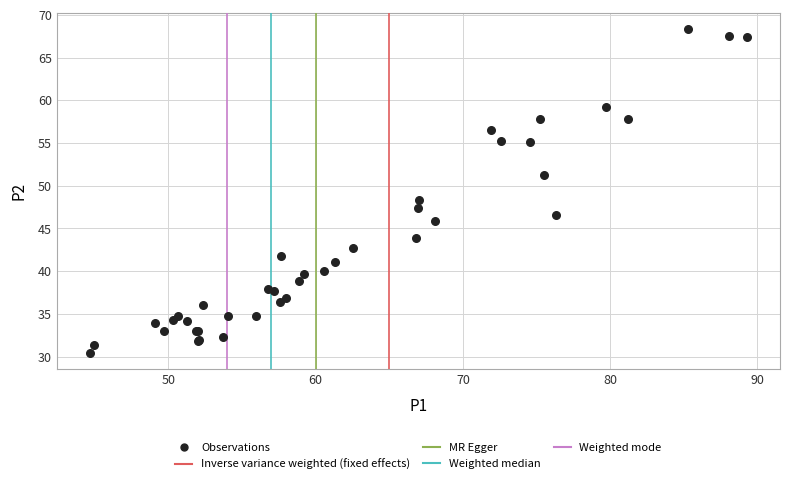

What Y value in the scatter plot is closest to 49?

48.4